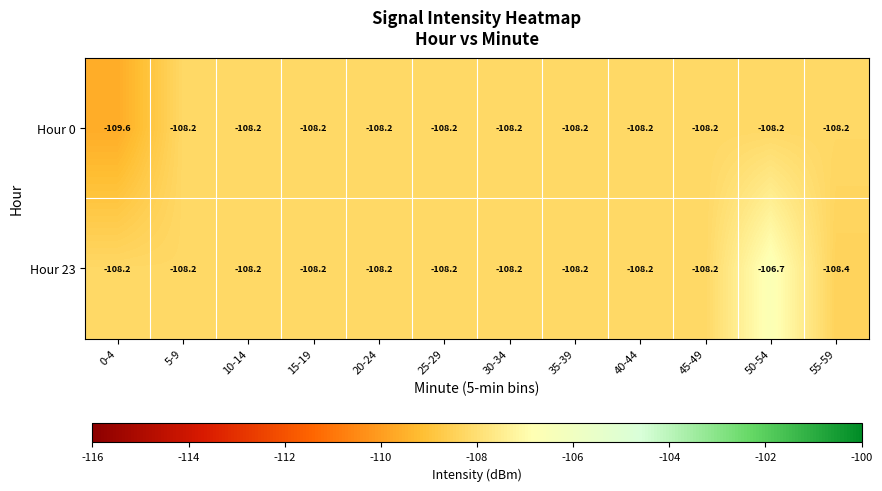

The value of Hour 23 at 45-49 is -167.2. True or false?

False